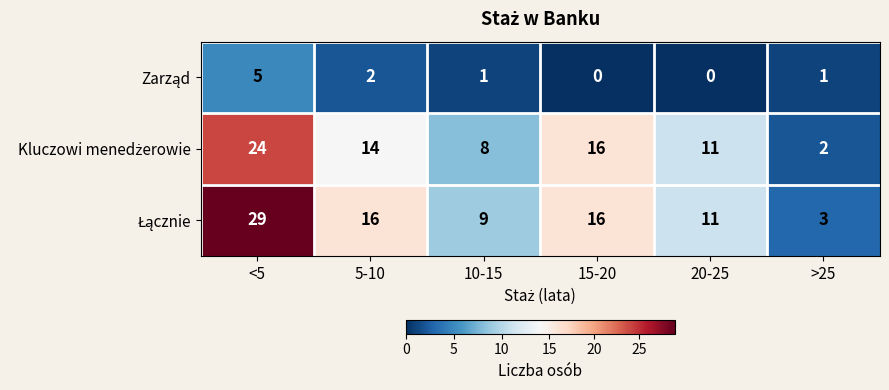

What is the greatest value displayed?

29